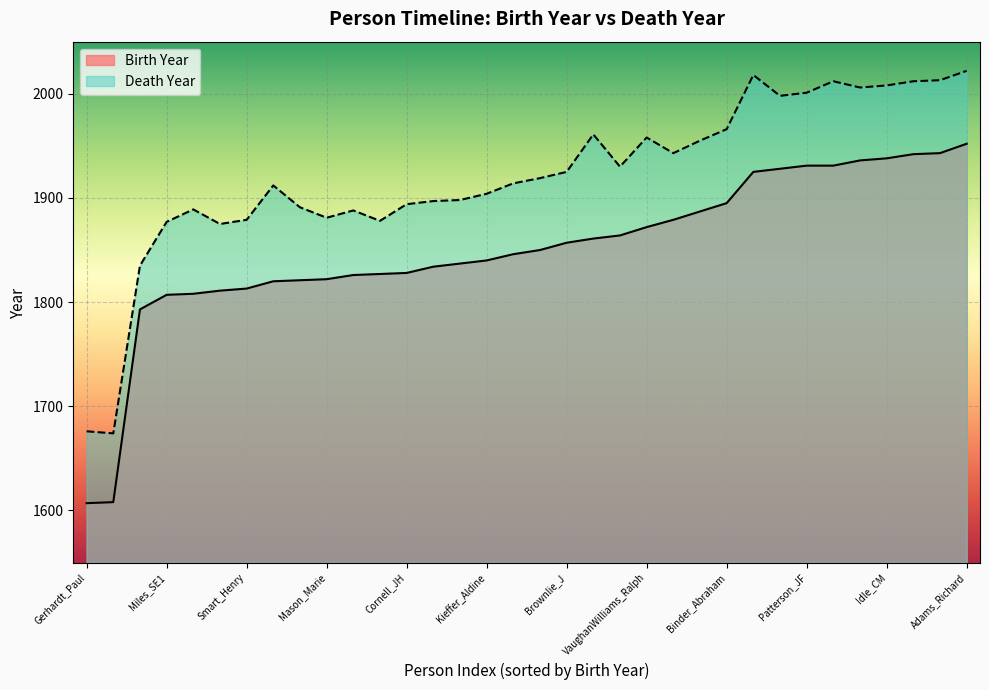

Where is Birth Year nearest to the value 1779?

Hemans_Felicia